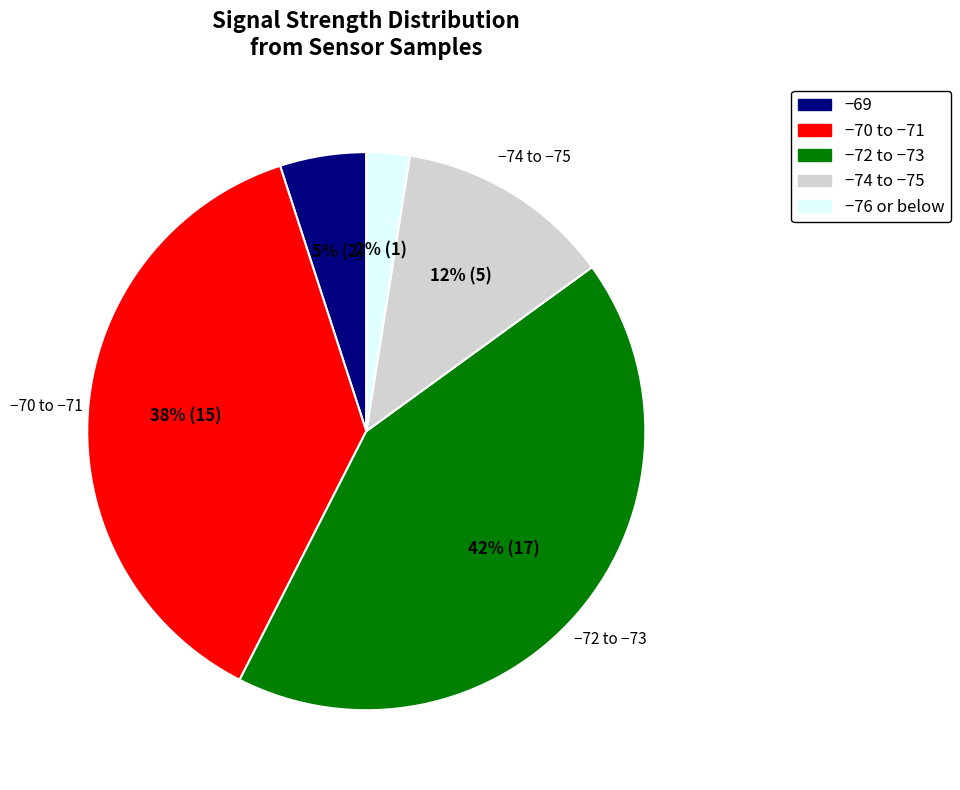

To the nearest percent, what is the average slice percentage?

20%